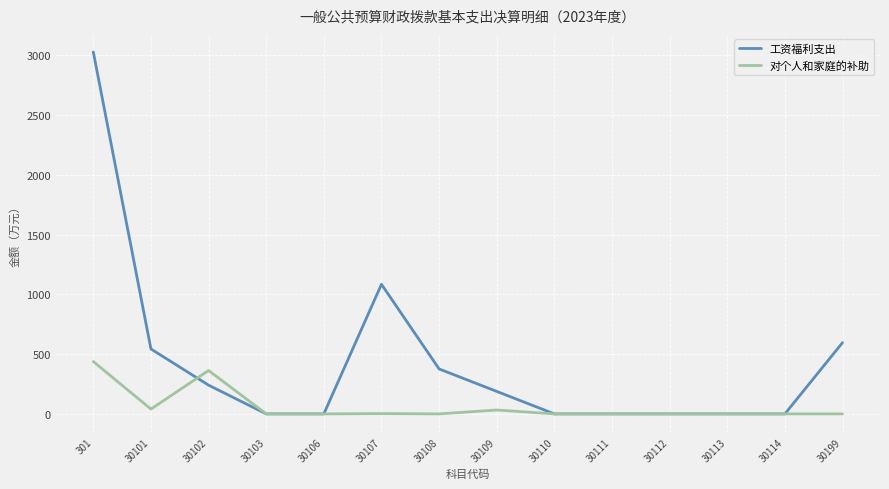

Rank the series by their maximum value, from lowest to highest.

对个人和家庭的补助, 工资福利支出